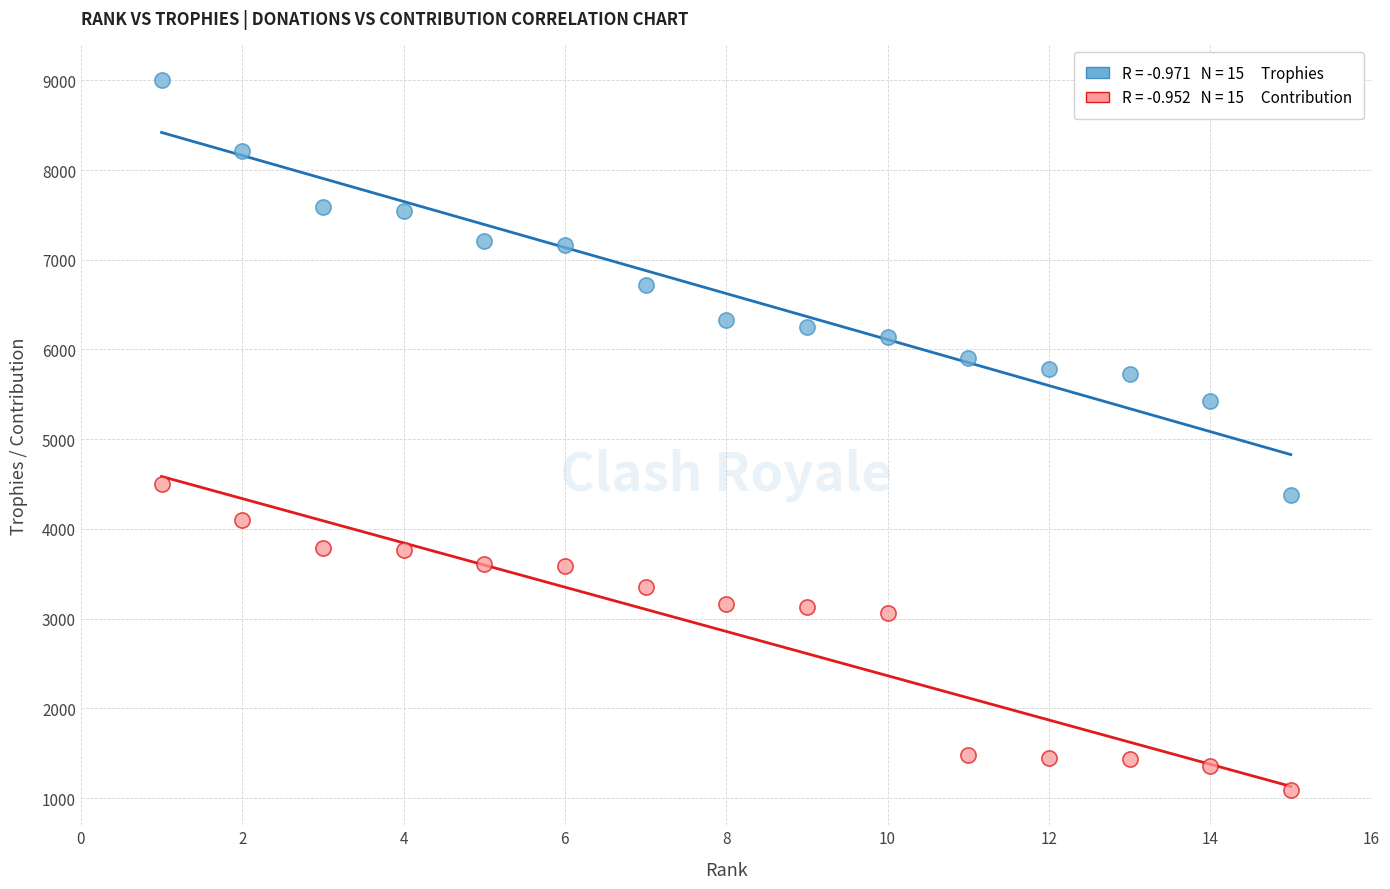

Across all series, what Y value is closest to 5046?

5422